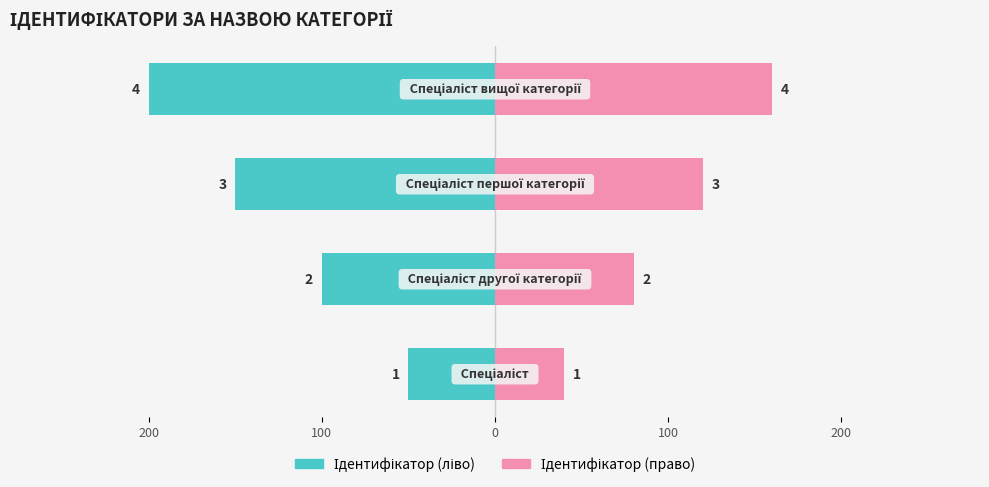

True or false: Ідентифікатор (ліво) has a value of -305 at 100.

False